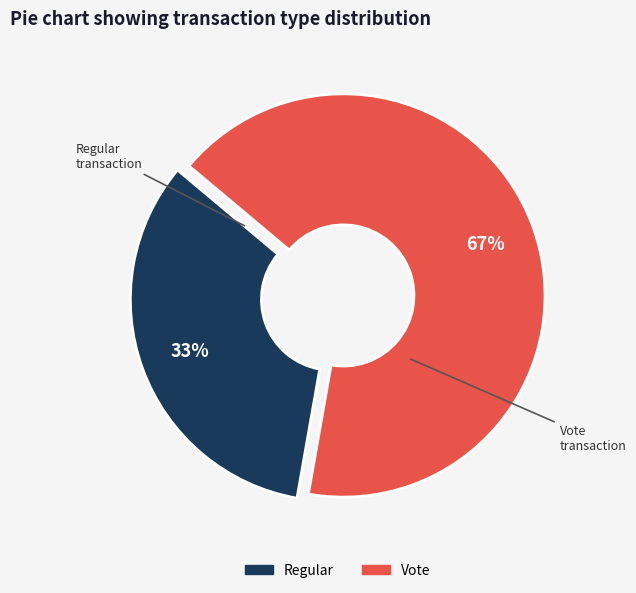

Count the number of slices in the pie.

2